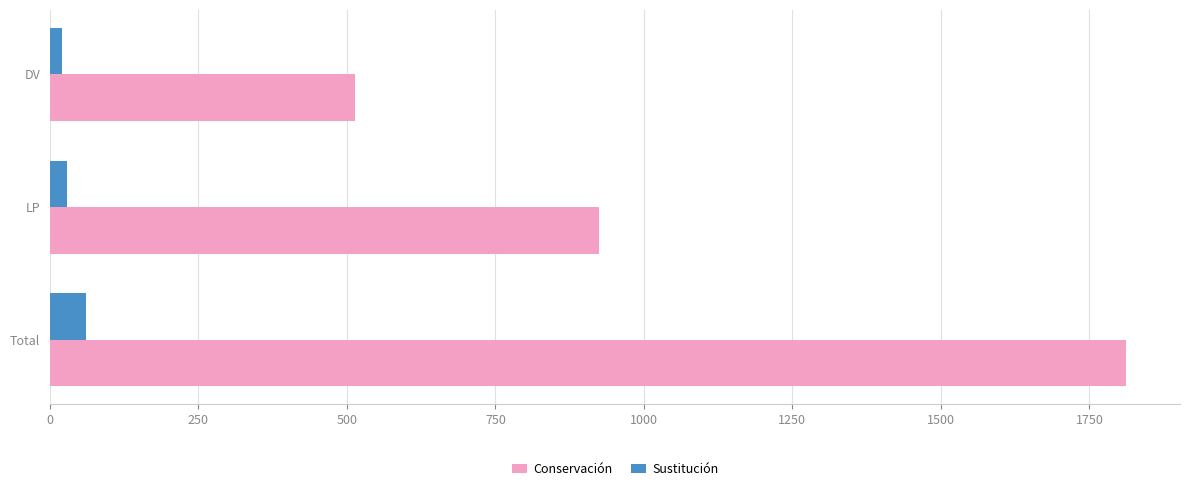

What is the lowest value of the Sustitución series?

20